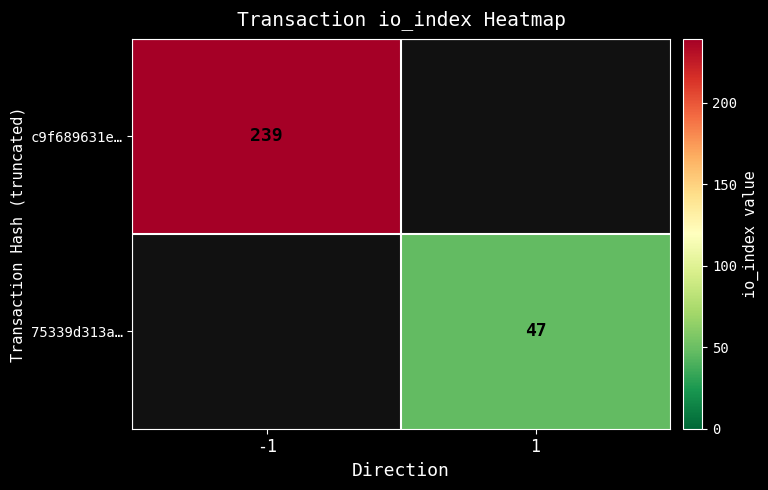

True or false: 75339d313a… has a value of 47 at 1.

True